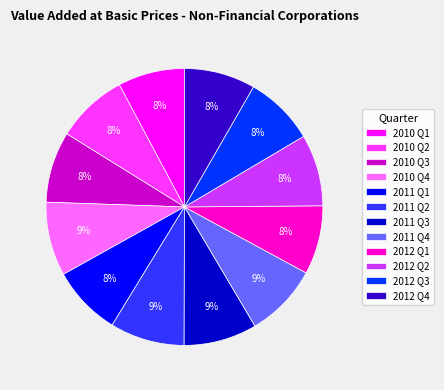

Combined, do 2011 Q4 and 2011 Q2 account for over 50%?

No